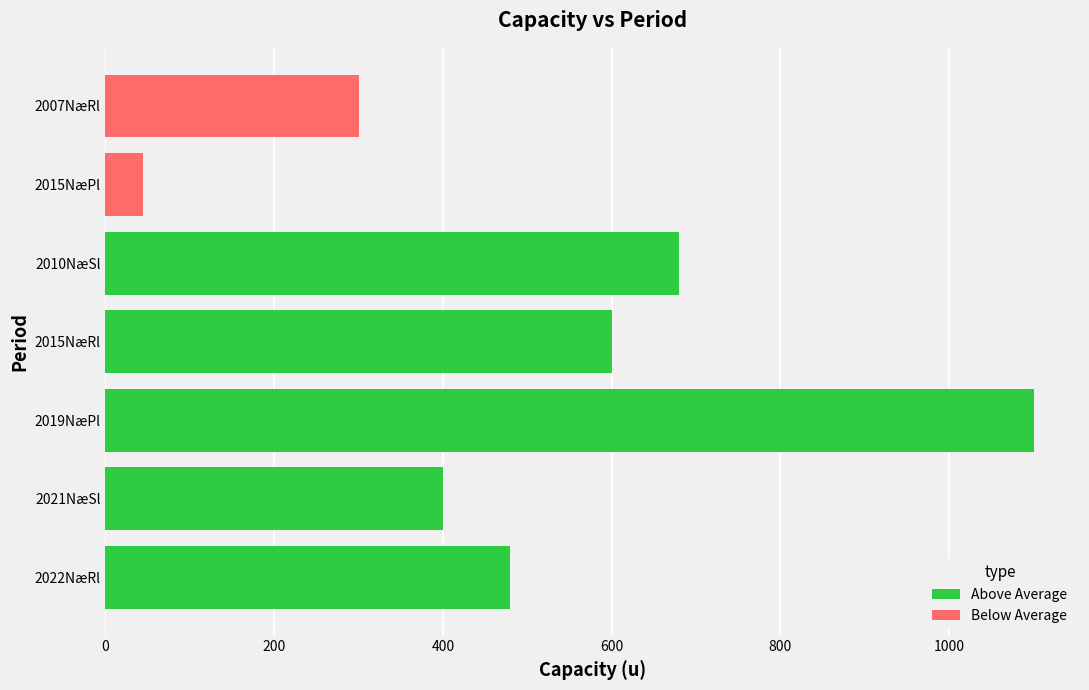

Is it true that Above Average equals 105 at 2022NæRl?

False